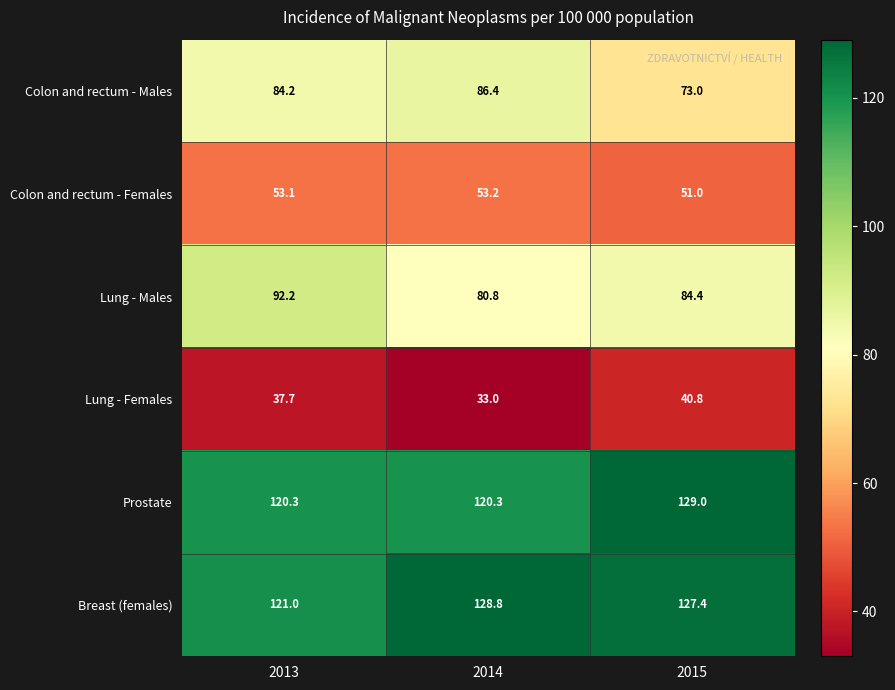

What is the approximate value of Colon and rectum - Females at 2014?

53.2